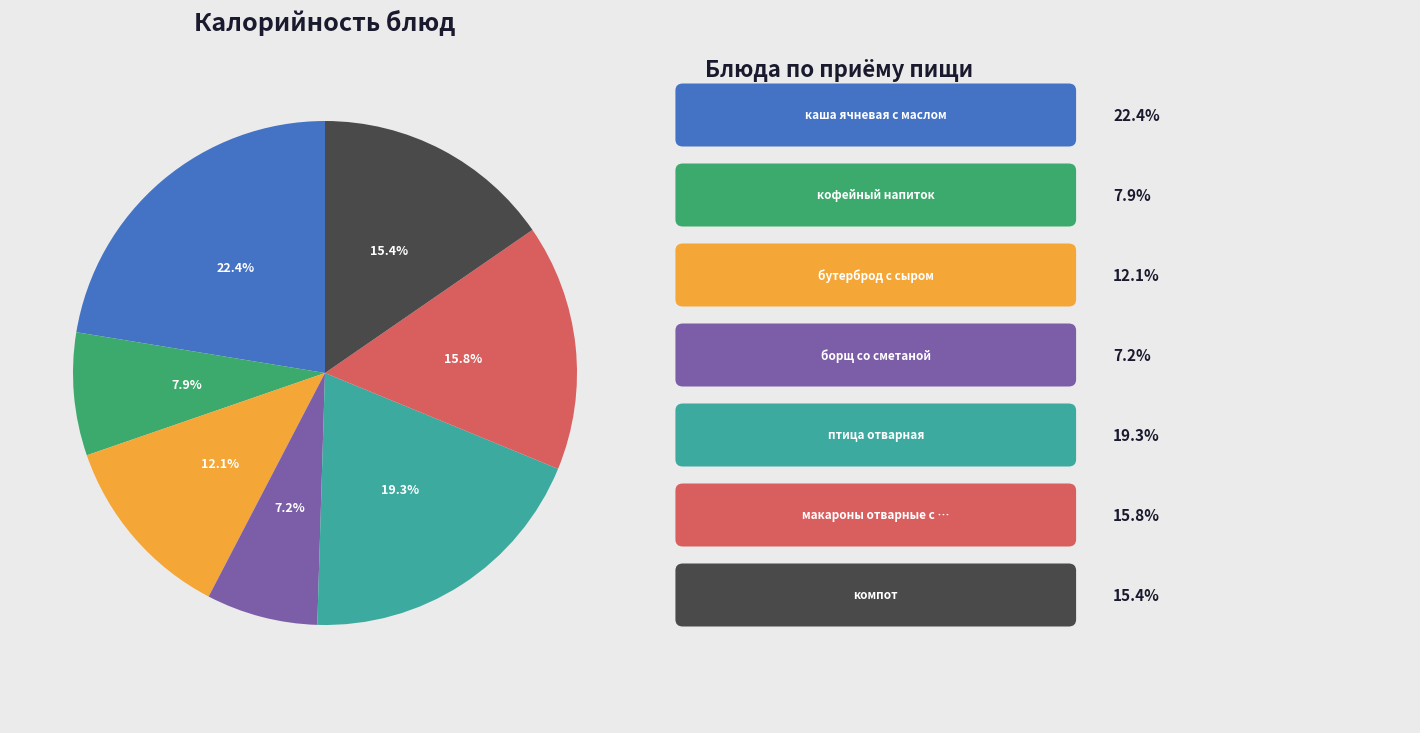

To the nearest percent, what is the average slice percentage?

14%